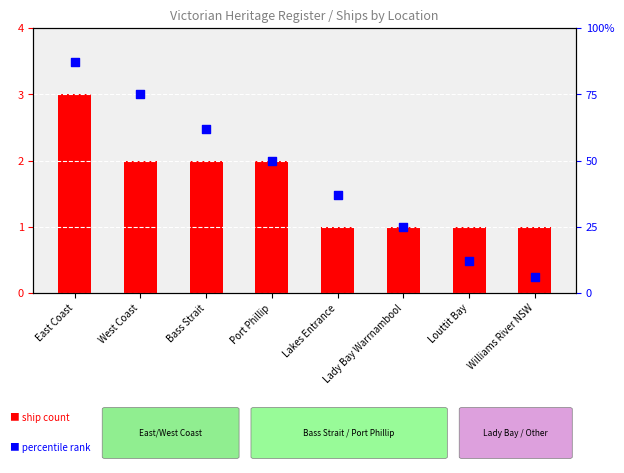

Is the value of percentile rank within the sample at West Coast greater than the value of ship count at Williams River NSW?

Yes